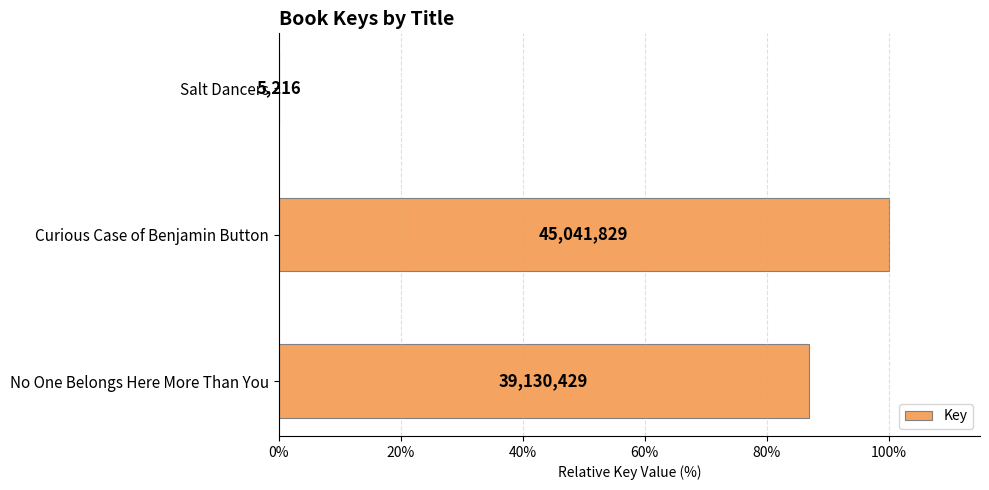

Are the bars horizontal?

Yes